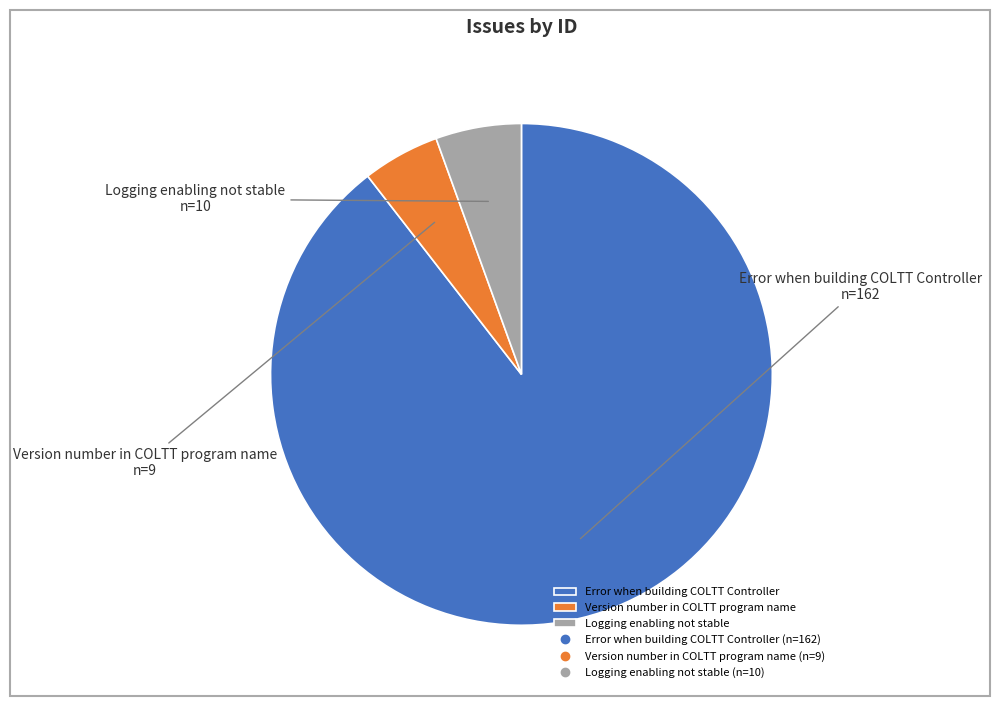

Rank the categories by value from lowest to highest.

Version number in COLTT program name, Logging enabling not stable, Error when building COLTT Controller